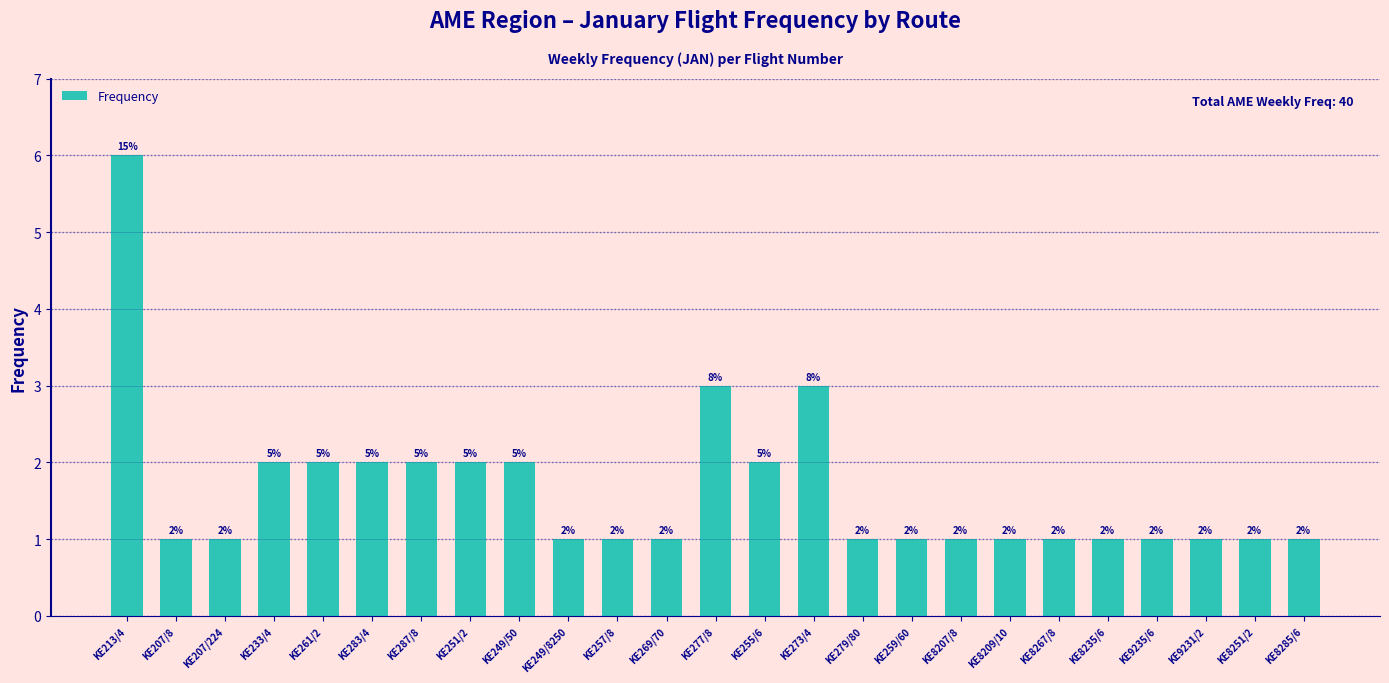

What is the maximum value shown in the chart?

6